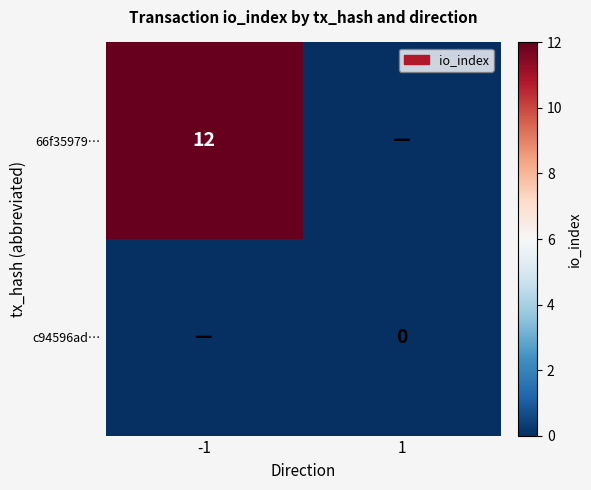

What is the total value across all series at -1?

12